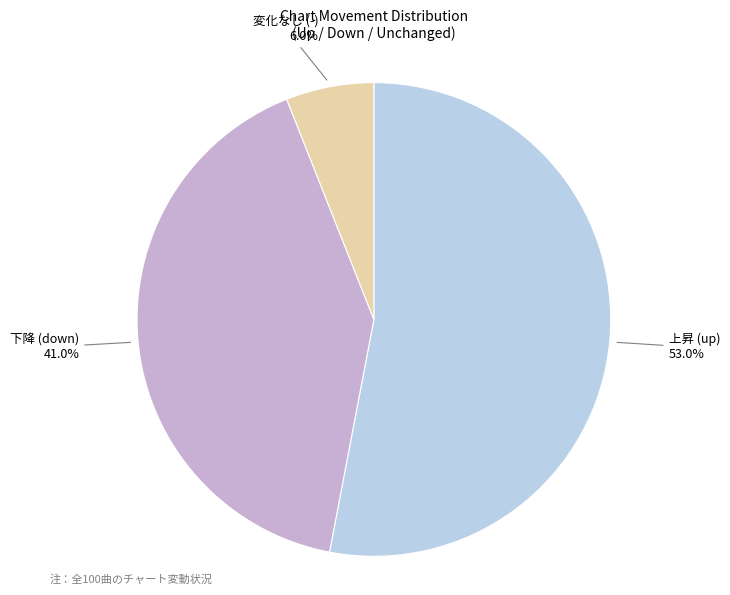

What percentage is NOT represented by 変化なし (-)?

94.0%